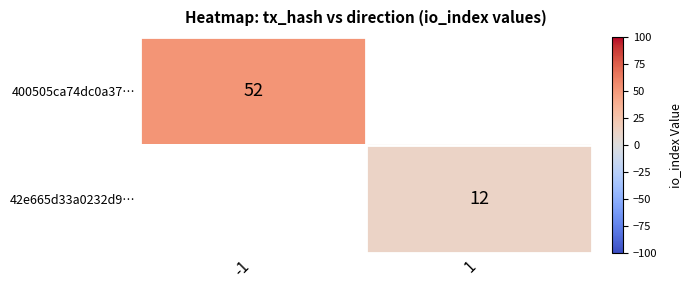

The 400505ca74dc0a37… series shows 52 at -1. True or false?

True